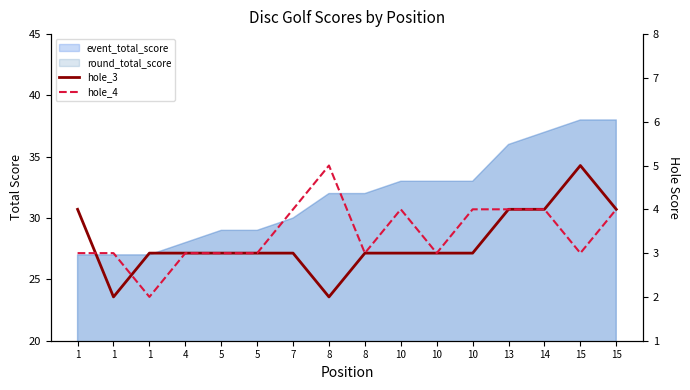

Reading left to right, extract all data points from this chart.

hole_3: 1=4	1=2	1=3	4=3	5=3	5=3	7=3	8=2	8=3	10=3	10=3	10=3	13=4	14=4	15=5	15=4
hole_4: 1=3	1=3	1=2	4=3	5=3	5=3	7=4	8=5	8=3	10=4	10=3	10=4	13=4	14=4	15=3	15=4